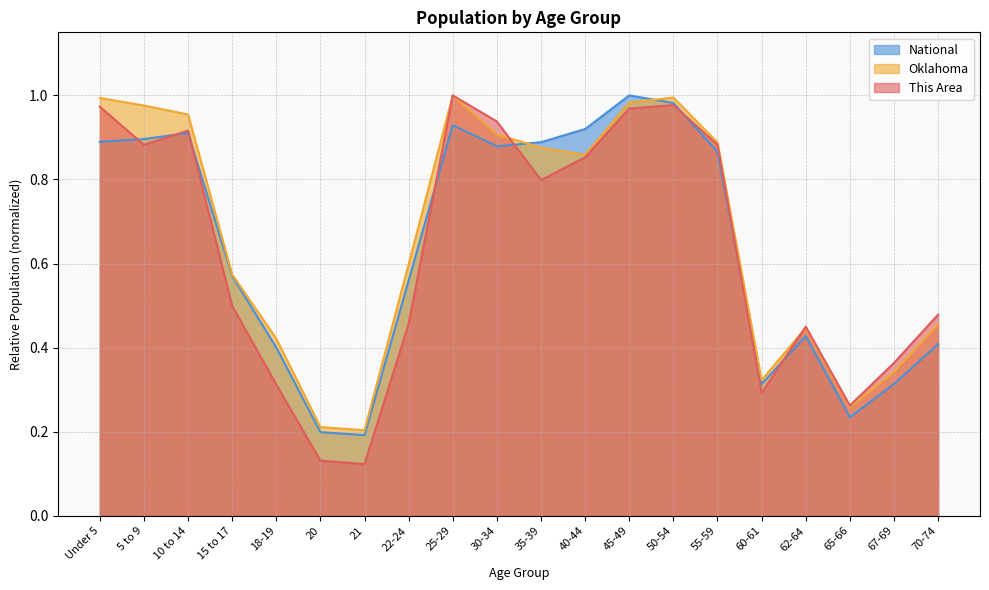

How many lines are shown in the chart?

3